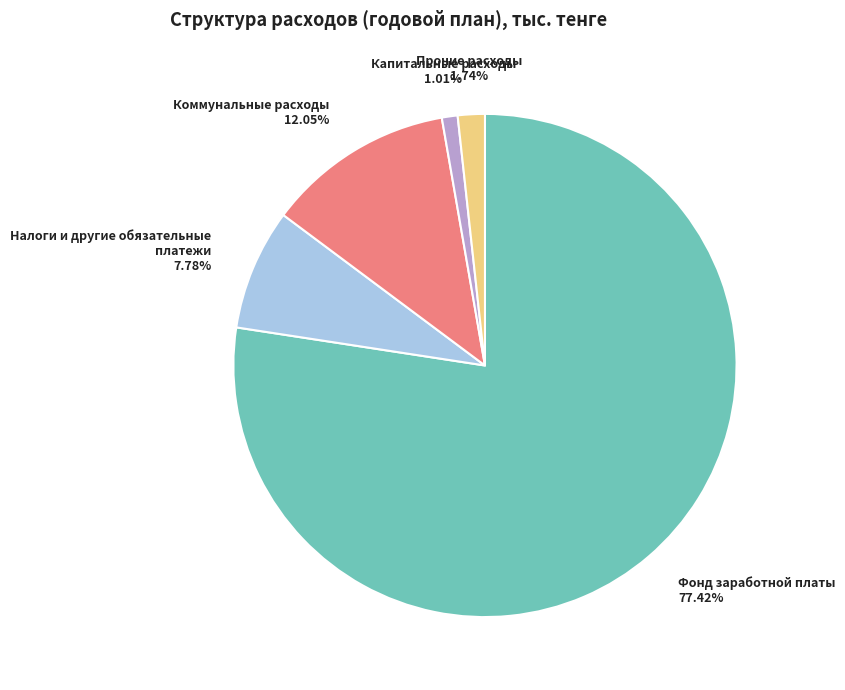

Is it true that Налоги и другие обязательные платежи is 8% of the pie?

True